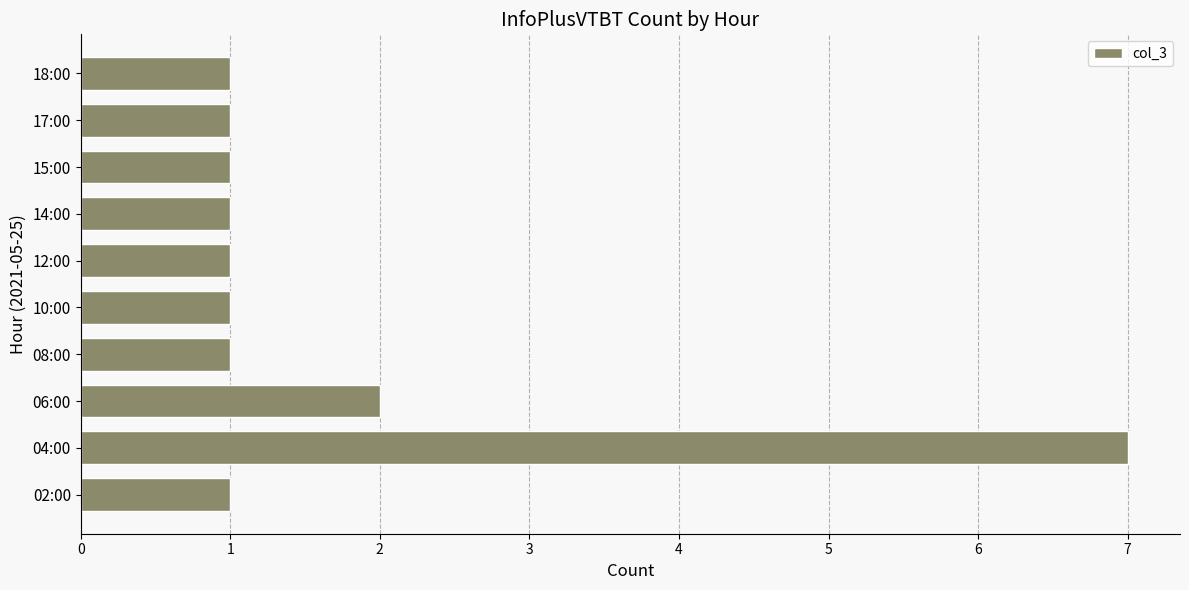

Reading bottom to top, transcribe all the data shown in this chart.

1	7	2	1	1	1	1	1	1	1